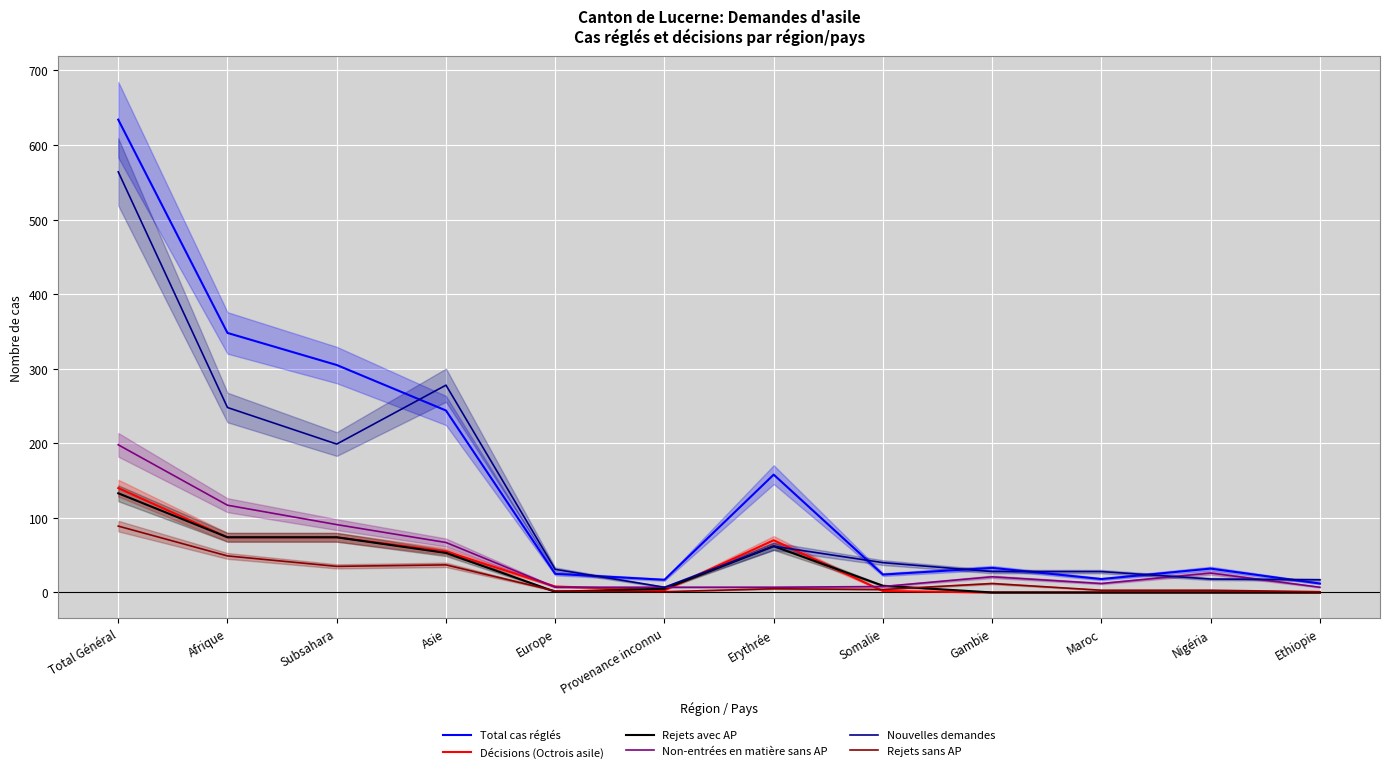

What is the average value of the Total cas réglés series?

154